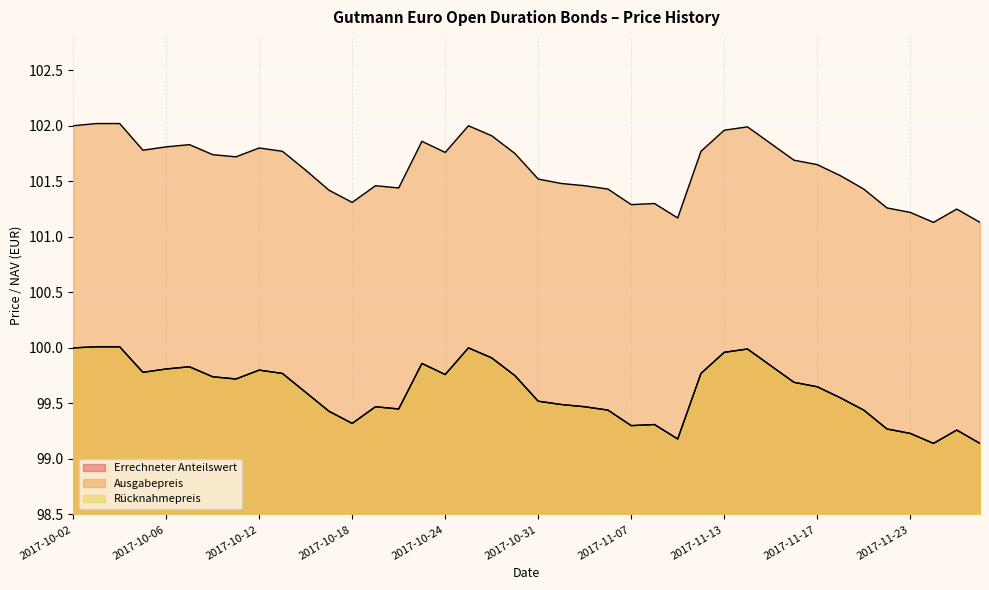

Reading left to right, extract all data points from this chart.

Errechneter Anteilswert: 2017-10-02=100.0	2017-10-03=100.0	2017-10-04=100.0	2017-10-05=99.8	2017-10-06=99.8	2017-10-09=99.8	2017-10-10=99.7	2017-10-11=99.7	2017-10-12=99.8	2017-10-13=99.8	2017-10-16=99.6	2017-10-17=99.4	2017-10-18=99.3	2017-10-19=99.5	2017-10-20=99.5	2017-10-23=99.9	2017-10-24=99.8	2017-10-25=100.0	2017-10-27=99.9	2017-10-30=99.8	2017-10-31=99.5	2017-11-02=99.5	2017-11-03=99.5	2017-11-06=99.4	2017-11-07=99.3	2017-11-08=99.3	2017-11-09=99.2	2017-11-10=99.8	2017-11-13=100.0	2017-11-14=100.0	2017-11-15=99.8	2017-11-16=99.7	2017-11-17=99.7	2017-11-20=99.5	2017-11-21=99.4	2017-11-22=99.3	2017-11-23=99.2	2017-11-24=99.1	2017-11-27=99.3	2017-11-28=99.1
Ausgabepreis: 2017-10-02=102.0	2017-10-03=102.0	2017-10-04=102.0	2017-10-05=101.8	2017-10-06=101.8	2017-10-09=101.8	2017-10-10=101.7	2017-10-11=101.7	2017-10-12=101.8	2017-10-13=101.8	2017-10-16=101.6	2017-10-17=101.4	2017-10-18=101.3	2017-10-19=101.5	2017-10-20=101.4	2017-10-23=101.9	2017-10-24=101.8	2017-10-25=102.0	2017-10-27=101.9	2017-10-30=101.8	2017-10-31=101.5	2017-11-02=101.5	2017-11-03=101.5	2017-11-06=101.4	2017-11-07=101.3	2017-11-08=101.3	2017-11-09=101.2	2017-11-10=101.8	2017-11-13=102.0	2017-11-14=102.0	2017-11-15=101.8	2017-11-16=101.7	2017-11-17=101.7	2017-11-20=101.5	2017-11-21=101.4	2017-11-22=101.3	2017-11-23=101.2	2017-11-24=101.1	2017-11-27=101.2	2017-11-28=101.1
Rücknahmepreis: 2017-10-02=100.0	2017-10-03=100.0	2017-10-04=100.0	2017-10-05=99.8	2017-10-06=99.8	2017-10-09=99.8	2017-10-10=99.7	2017-10-11=99.7	2017-10-12=99.8	2017-10-13=99.8	2017-10-16=99.6	2017-10-17=99.4	2017-10-18=99.3	2017-10-19=99.5	2017-10-20=99.5	2017-10-23=99.9	2017-10-24=99.8	2017-10-25=100.0	2017-10-27=99.9	2017-10-30=99.8	2017-10-31=99.5	2017-11-02=99.5	2017-11-03=99.5	2017-11-06=99.4	2017-11-07=99.3	2017-11-08=99.3	2017-11-09=99.2	2017-11-10=99.8	2017-11-13=100.0	2017-11-14=100.0	2017-11-15=99.8	2017-11-16=99.7	2017-11-17=99.7	2017-11-20=99.5	2017-11-21=99.4	2017-11-22=99.3	2017-11-23=99.2	2017-11-24=99.1	2017-11-27=99.3	2017-11-28=99.1